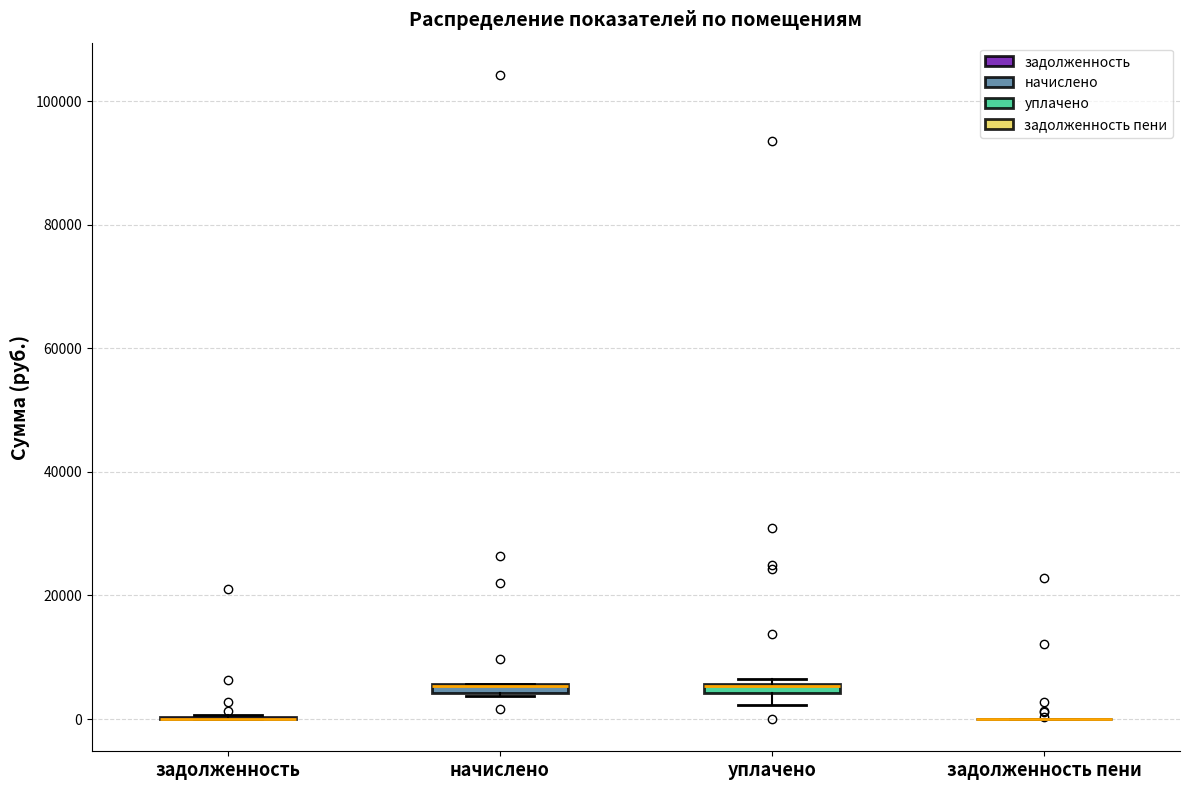

Where is the upper edge of the box for уплачено on the y-axis? The values are not printed on the chart, so give them approximately, as read against the axis.

6000